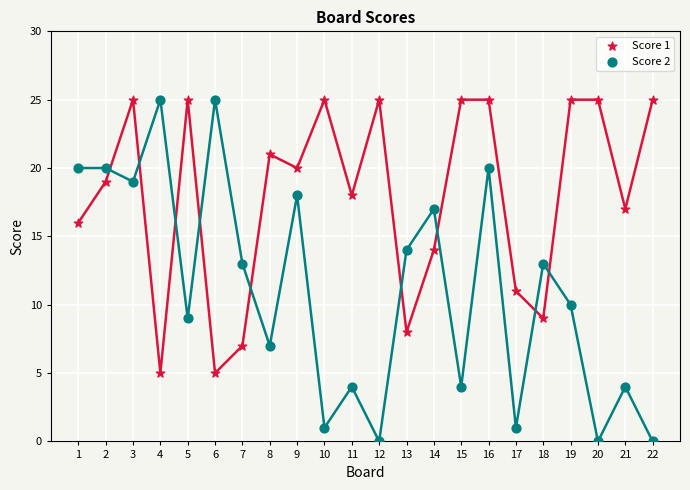

What is the X range (max minus min) for the scatter plot?

21